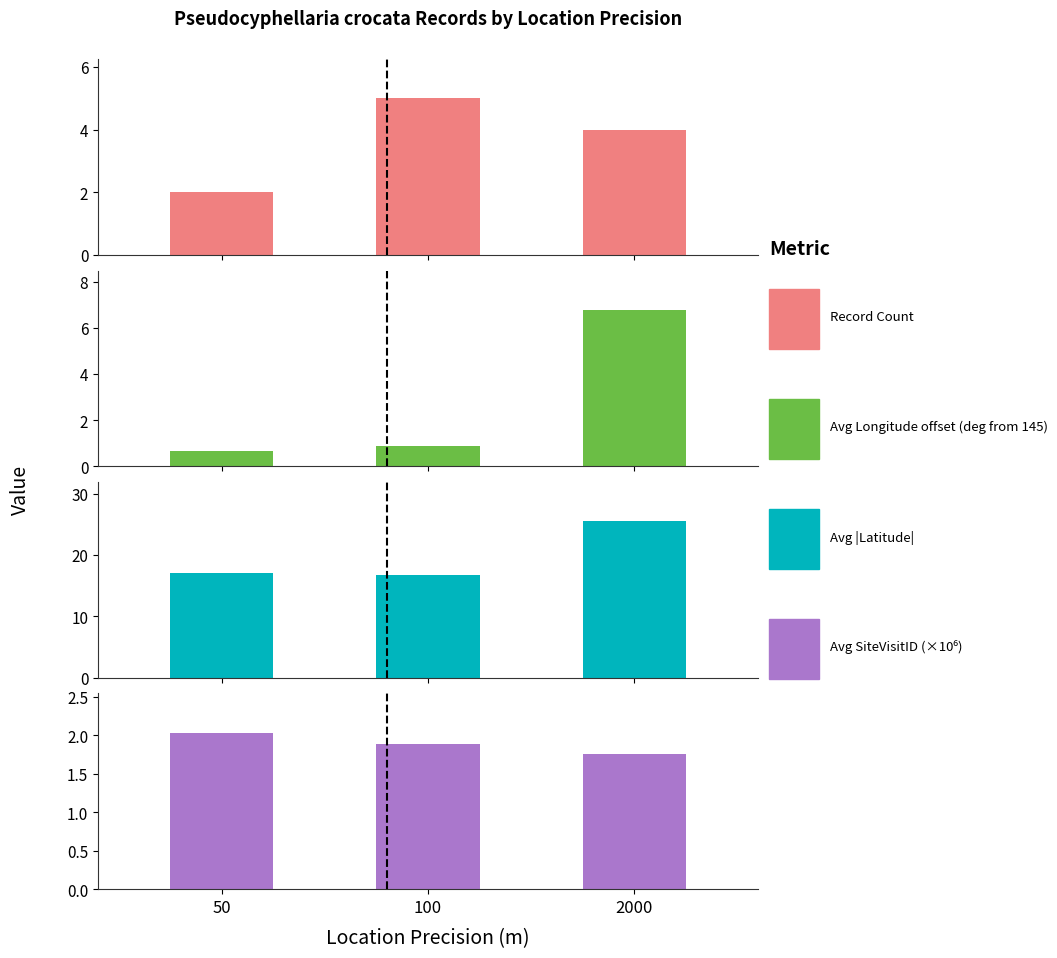

How many data points in Record Count are less than 4?

1